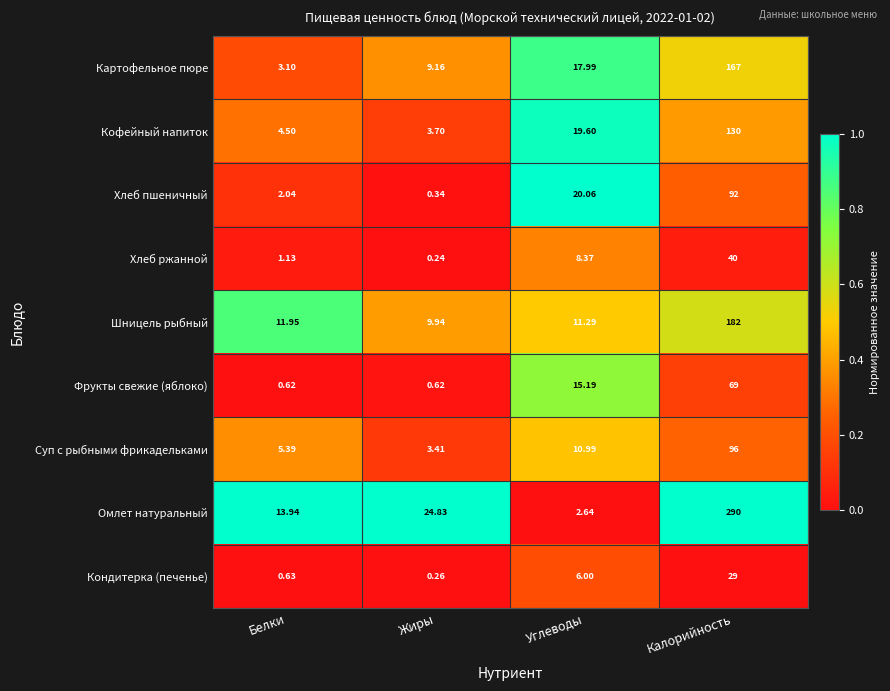

Which label corresponds to the largest value in the chart?

Калорийность